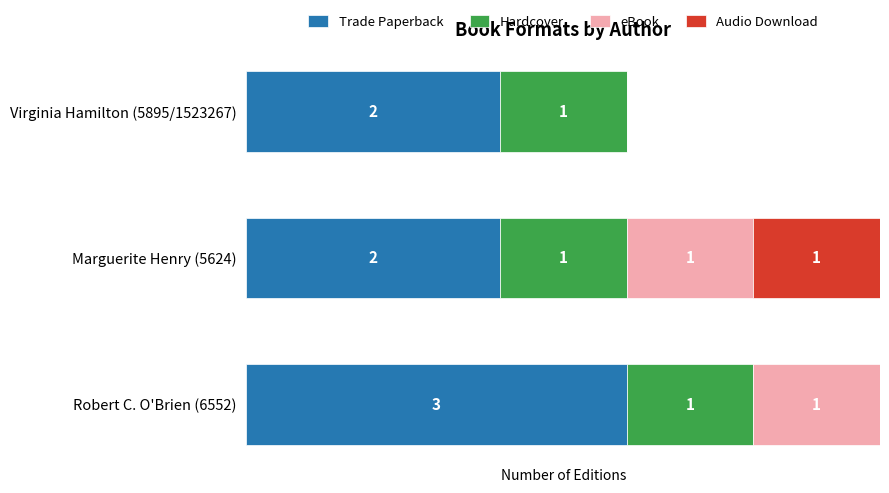

At which label does Trade Paperback reach its peak?

Robert C. O'Brien (6552)